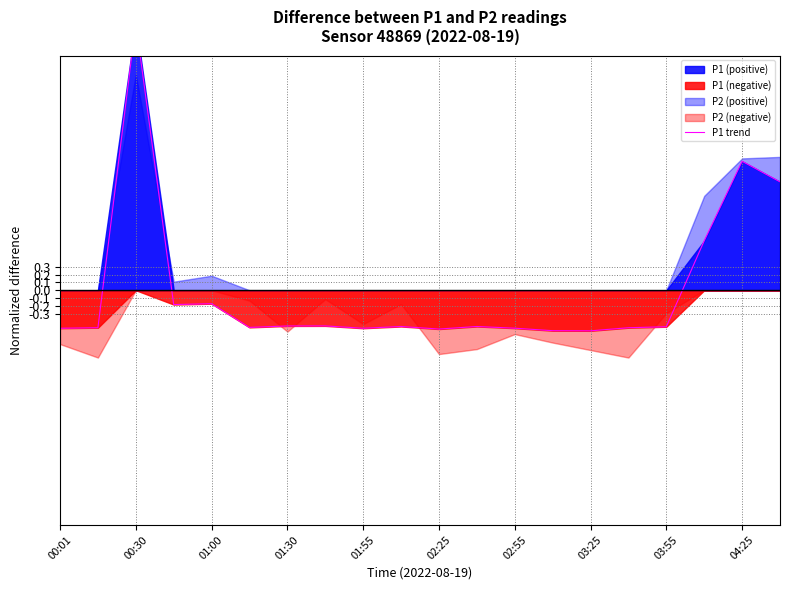

Is it true that the value at 04:25 is 0.6?

False